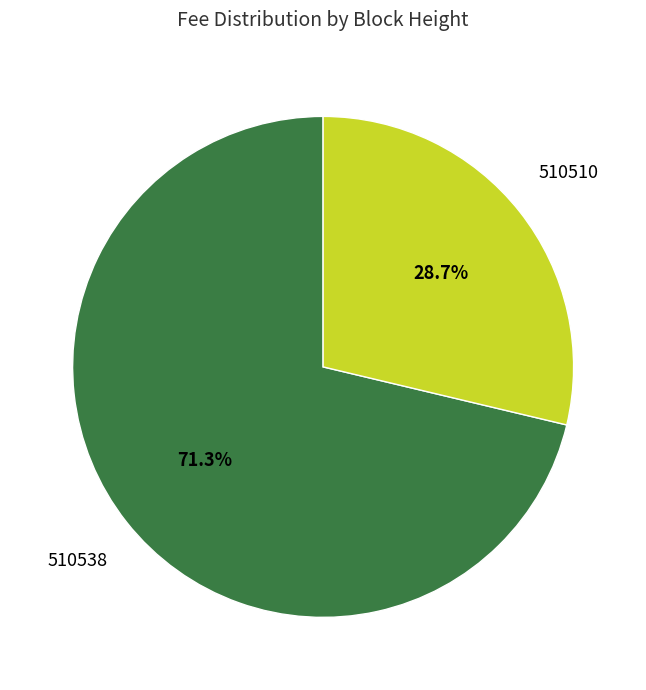

What percentage is the 510538 slice, to the nearest percent?

71%